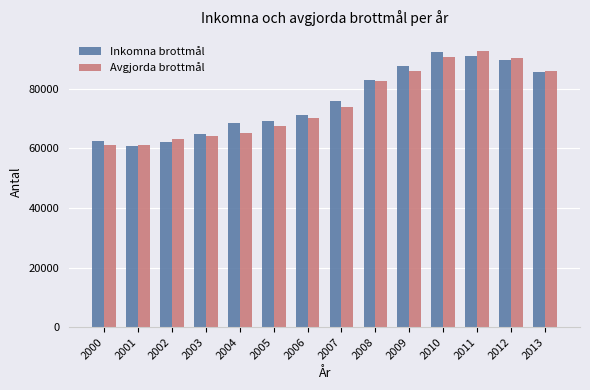

At which label is Avgjorda brottmål closest to 76904?

2007